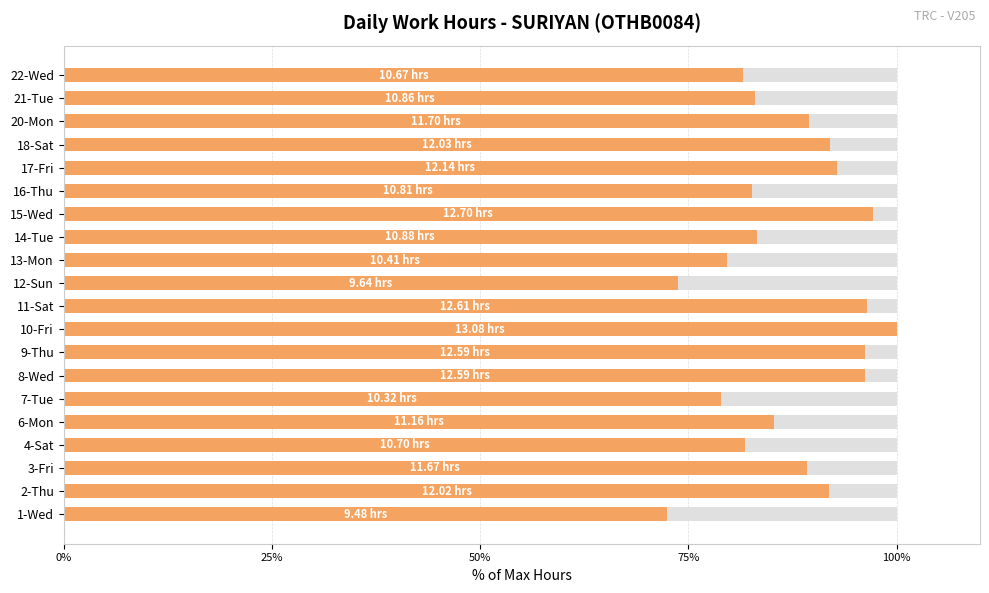

What position from the left is 3-Fri?

3